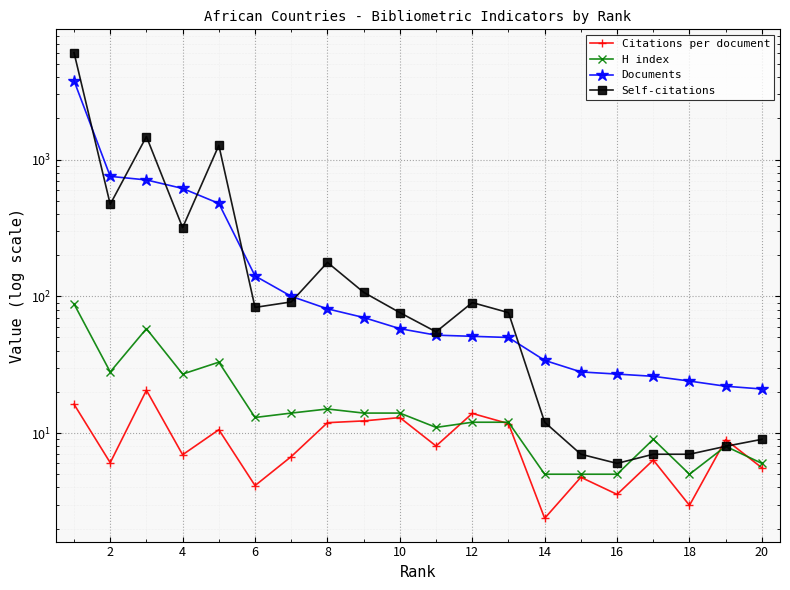

The Citations per document series shows 8.5 at 14. True or false?

False